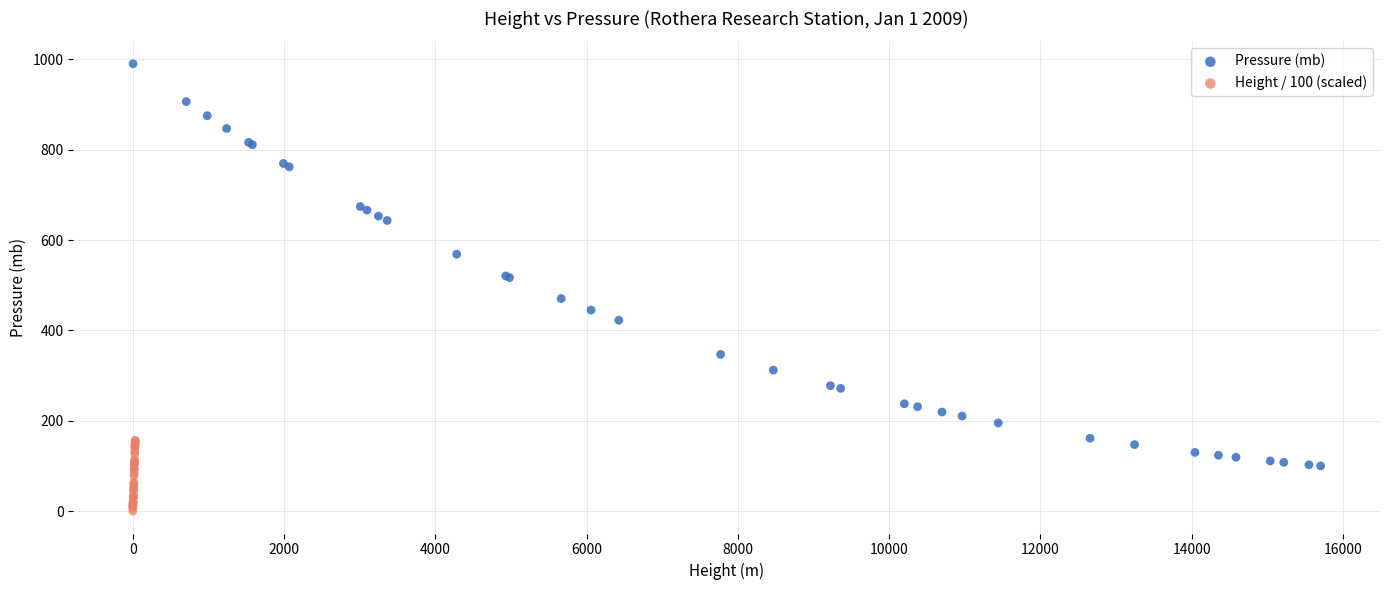

Which series reaches the maximum Y coordinate?

Pressure (mb)